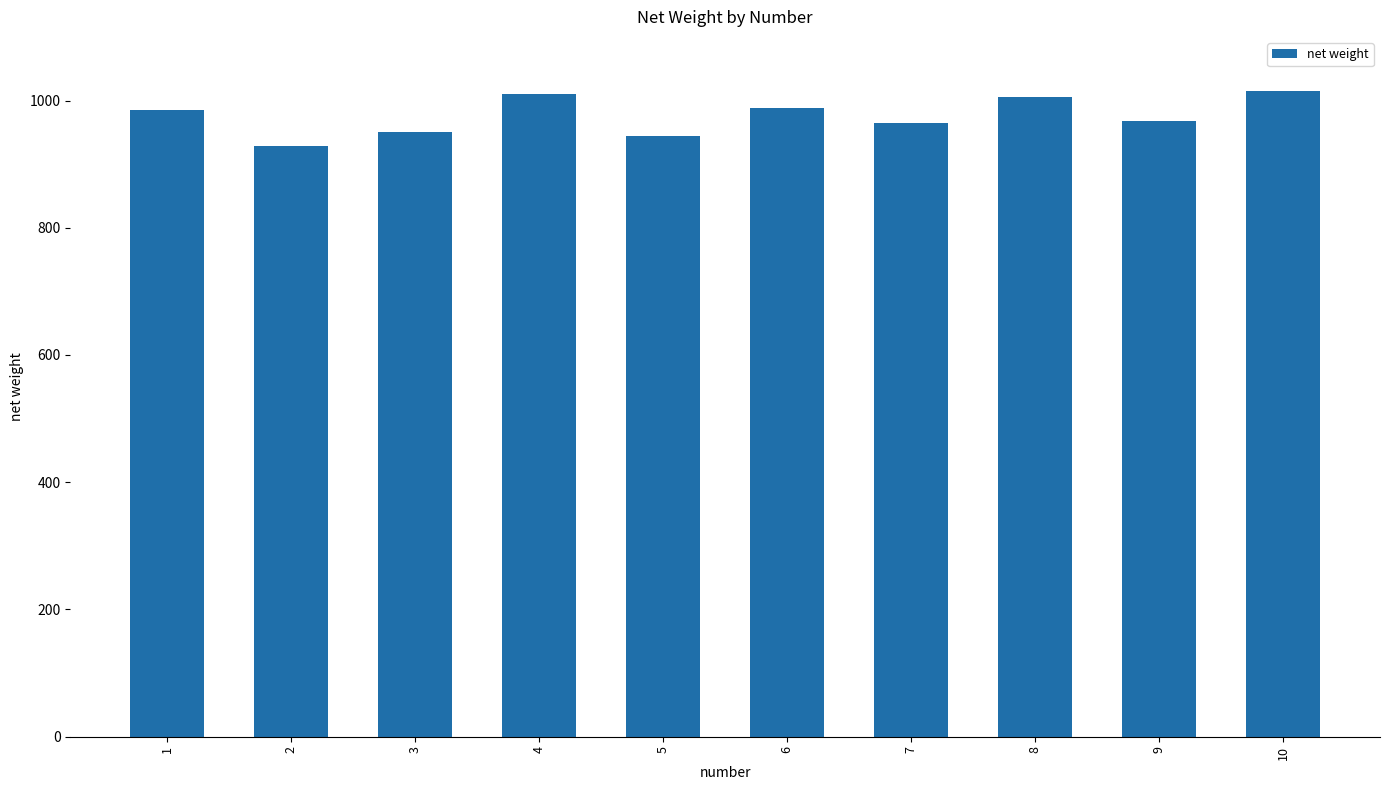

Between 3 and 6, which is larger?

6